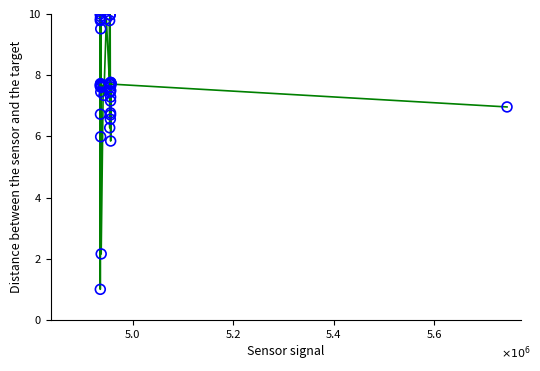

What Y value in the scatter plot is closest to 5?

5.8